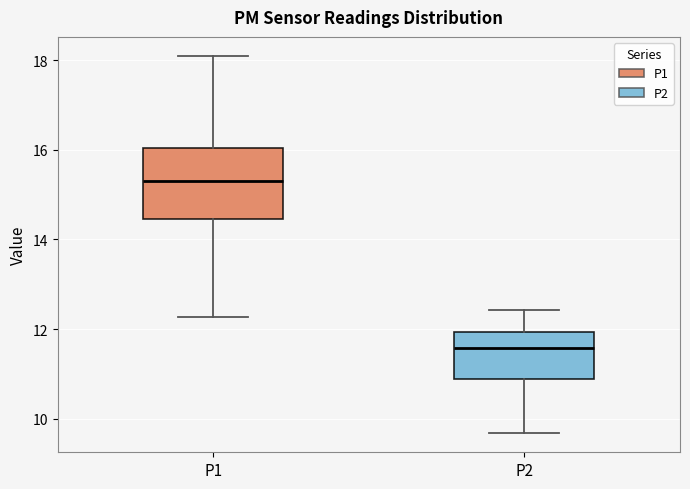

Reading left to right, transcribe this box plot: for each box, give where its median line is, the range the box spans, and where its two whiskers end, as read against the y-axis. The values are not printed on the chart, so give them approximately, as read against the axis.

P1: median 15.4, box 14.4 to 16.0, whiskers 12.2 to 18.2
P2: median 11.6, box 10.8 to 12.0, whiskers 9.6 to 12.4